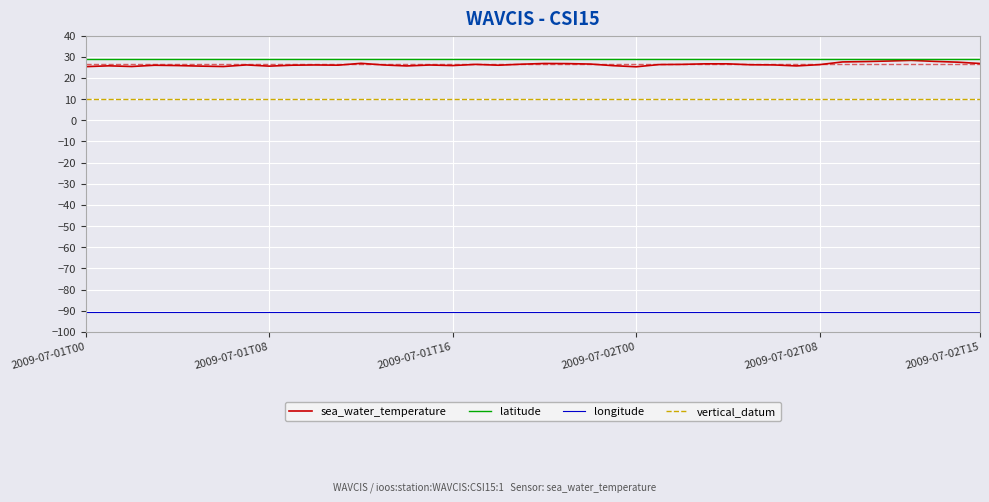

What is the maximum value shown in the chart?

28.8